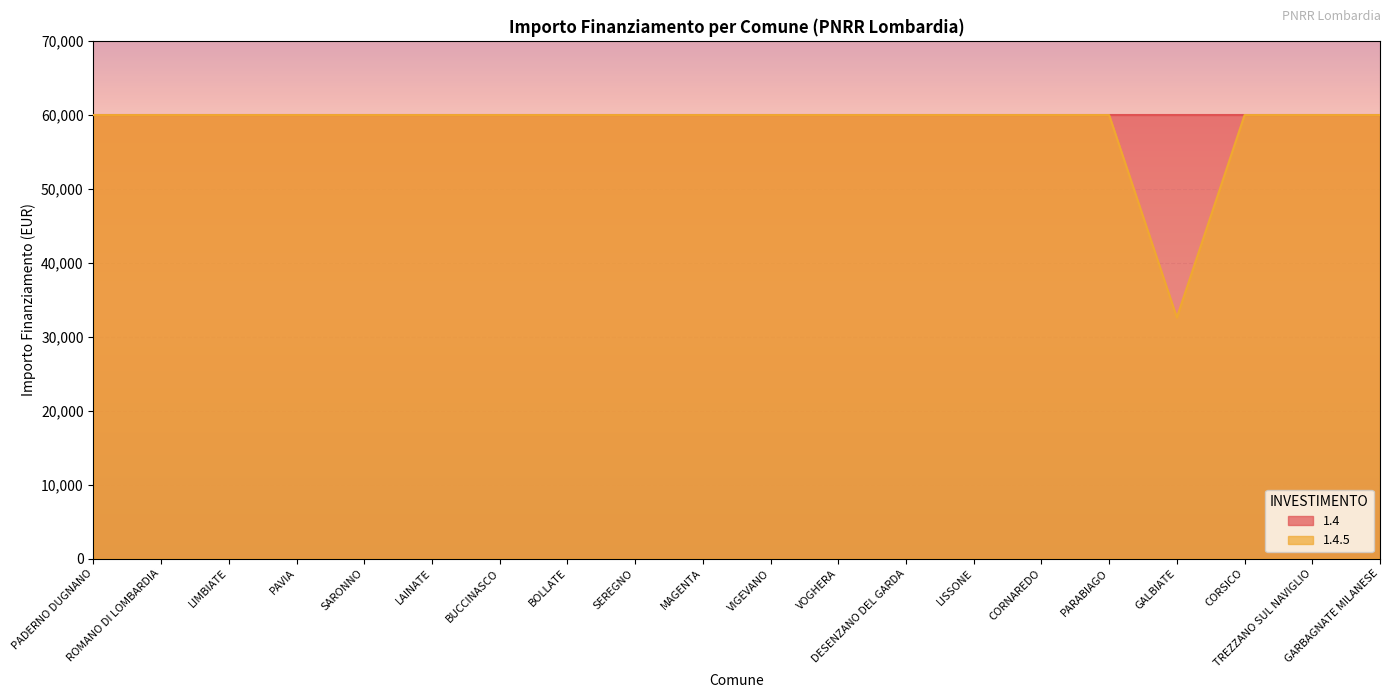

What is the label of the 6th point from the left?

LAINATE